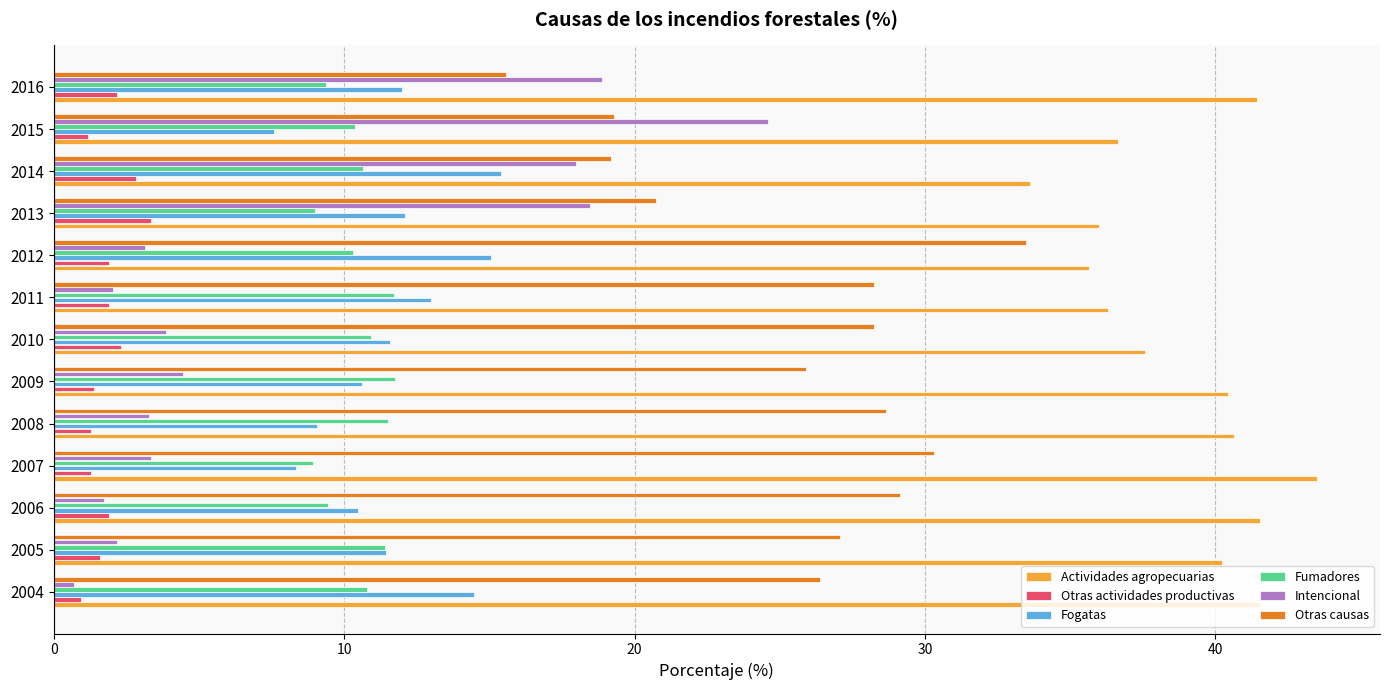

Is it true that Actividades agropecuarias equals 18.0 at 2007?

False